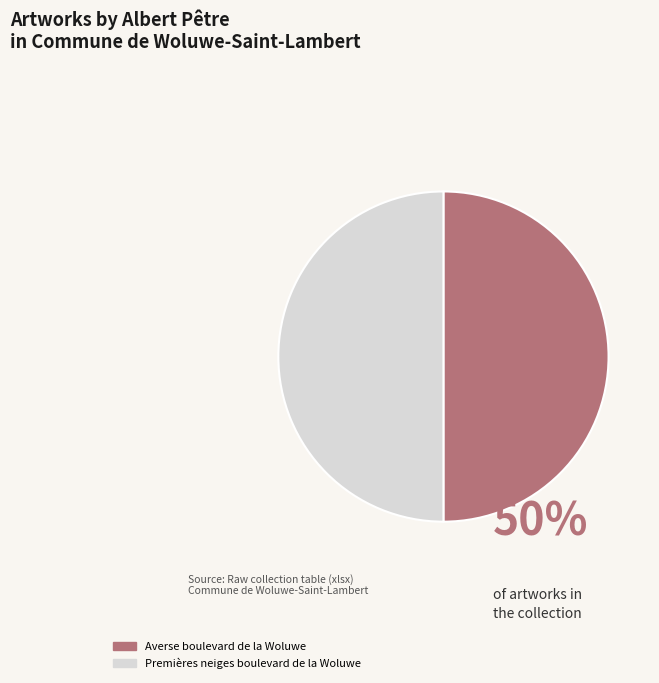

Is the sum of Premières neiges boulevard de la Woluwe and Averse boulevard de la Woluwe greater than half?

Yes